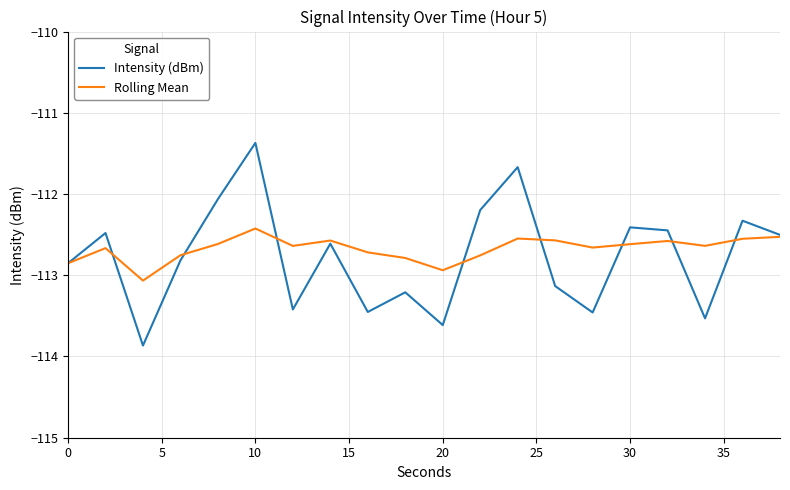

How many distinct data groups are displayed?

2